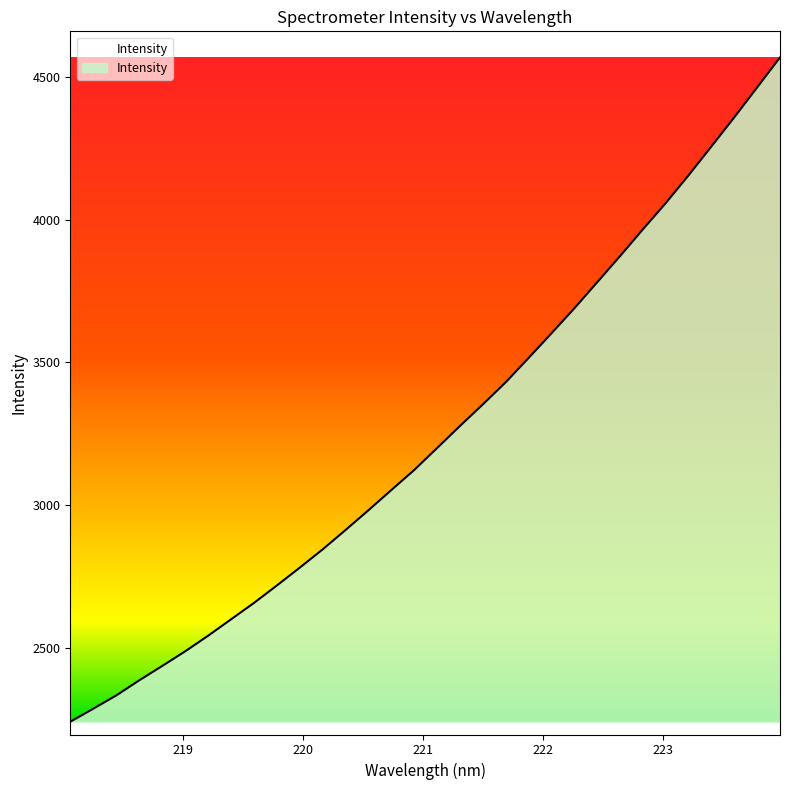

What is the greatest value displayed?

4568.1